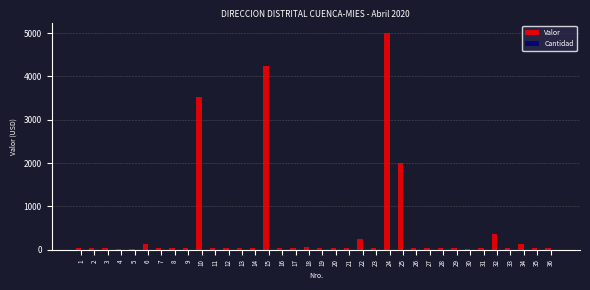

At which category is the sum across all series the highest?

24